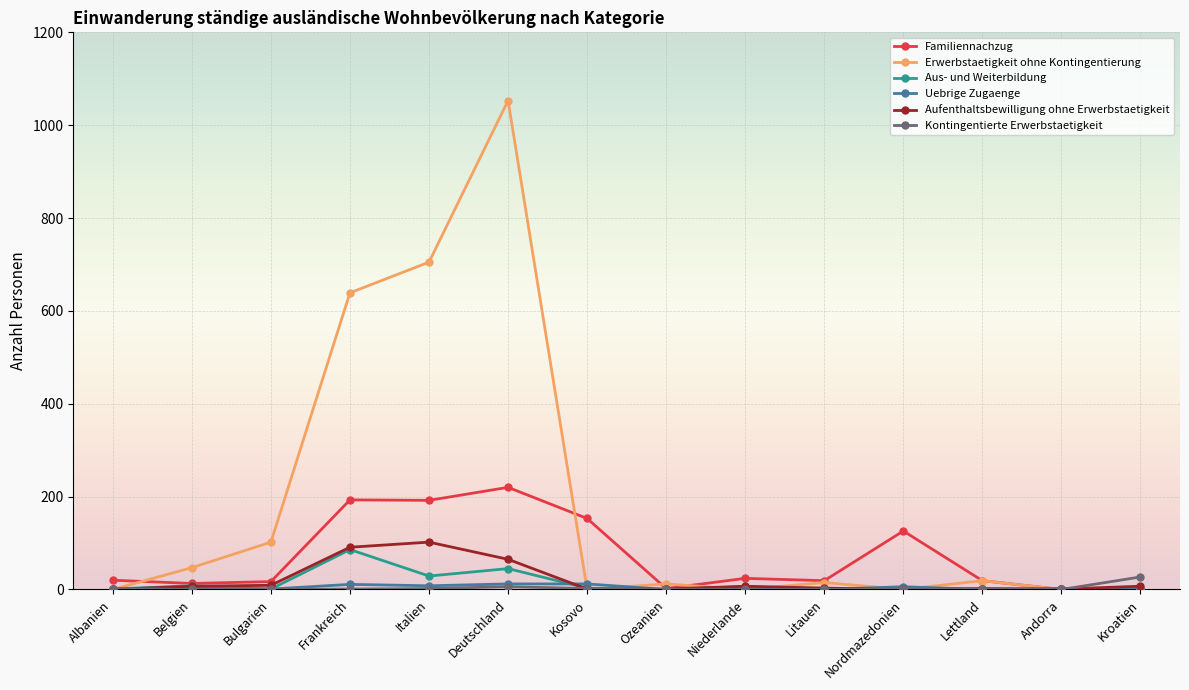

What are all the series names shown in the legend?

Familiennachzug, Erwerbstaetigkeit ohne Kontingentierung, Aus- und Weiterbildung, Uebrige Zugaenge, Aufenthaltsbewilligung ohne Erwerbstaetigkeit, Kontingentierte Erwerbstaetigkeit